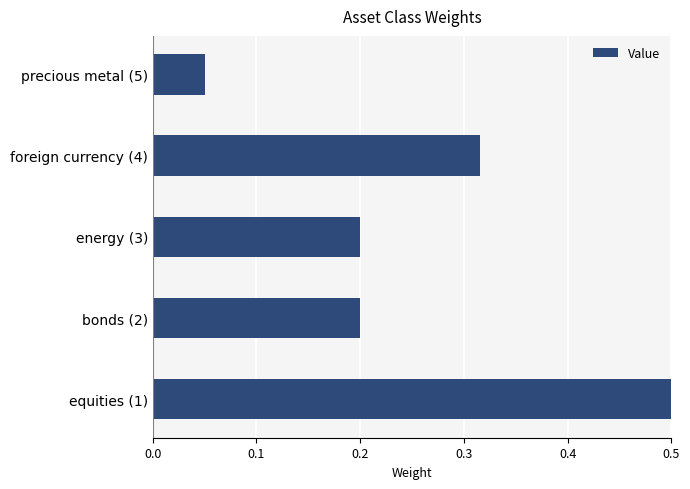

What is the sum of the values at foreign currency (4) and energy (3)?

0.5